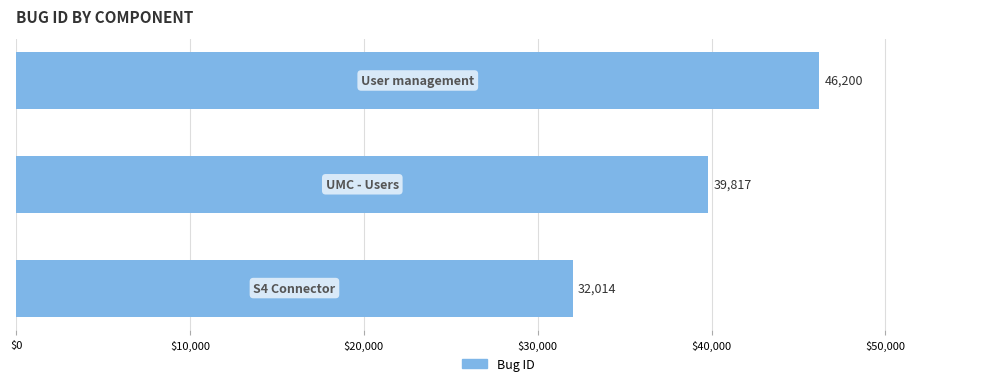

Reading top to bottom, transcribe all the data shown in this chart.

46200	39817	32014